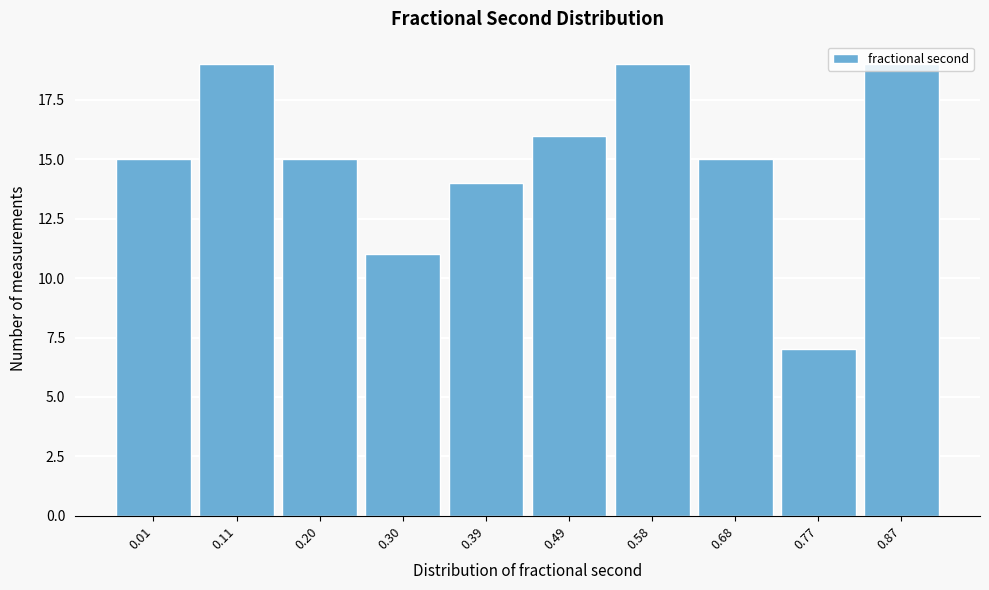

Is it true that the value at 0.11 is 6?

False